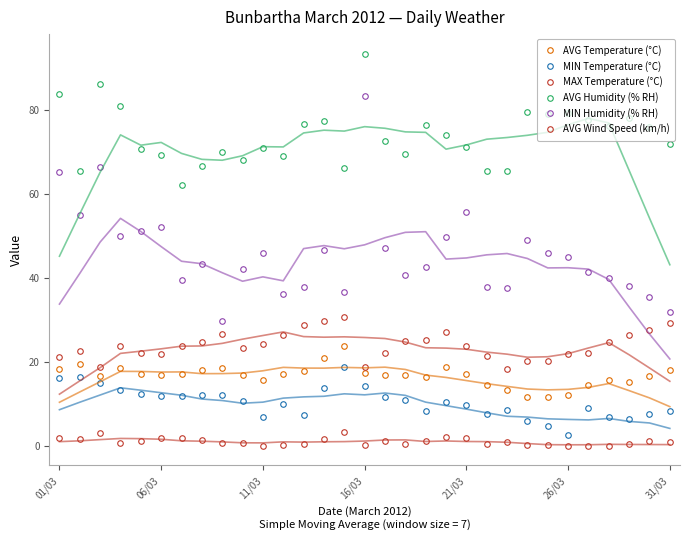

What is the difference between the MIN Temperature (°C) values at 7 and 11?

2.2